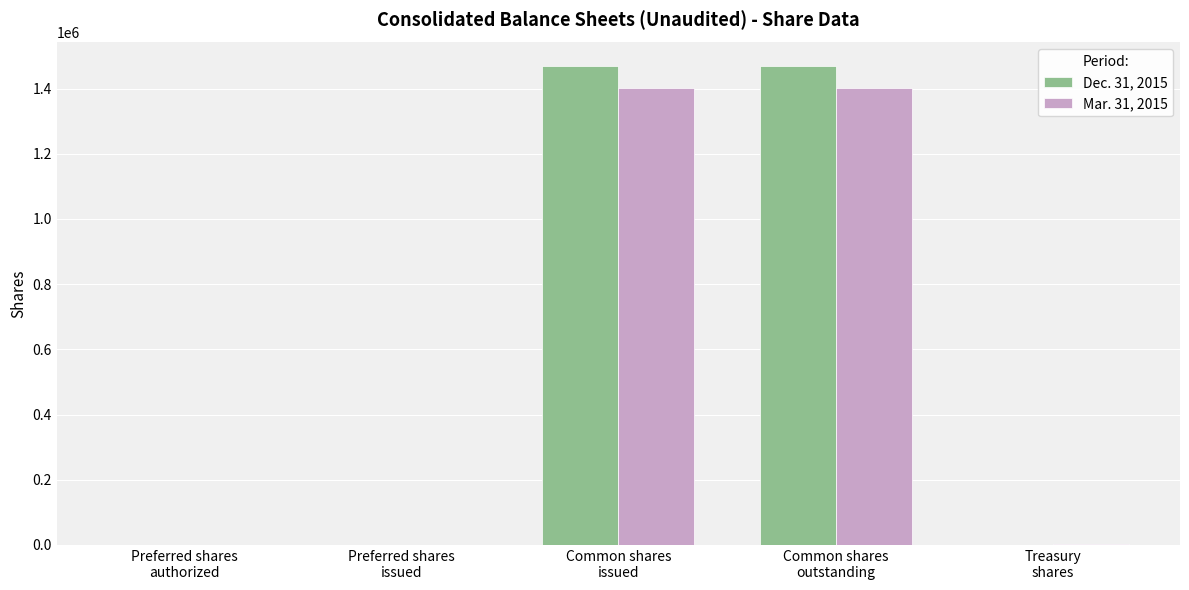

What is the maximum value shown in the chart?

1467891